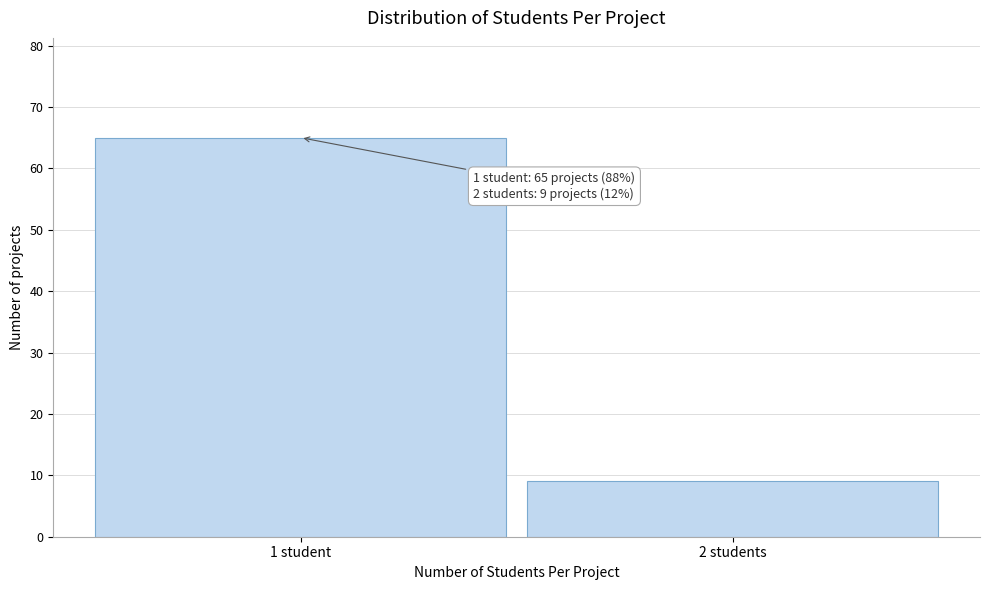

Reading left to right, what are all the values shown in this chart?

1 student=65	2 students=9